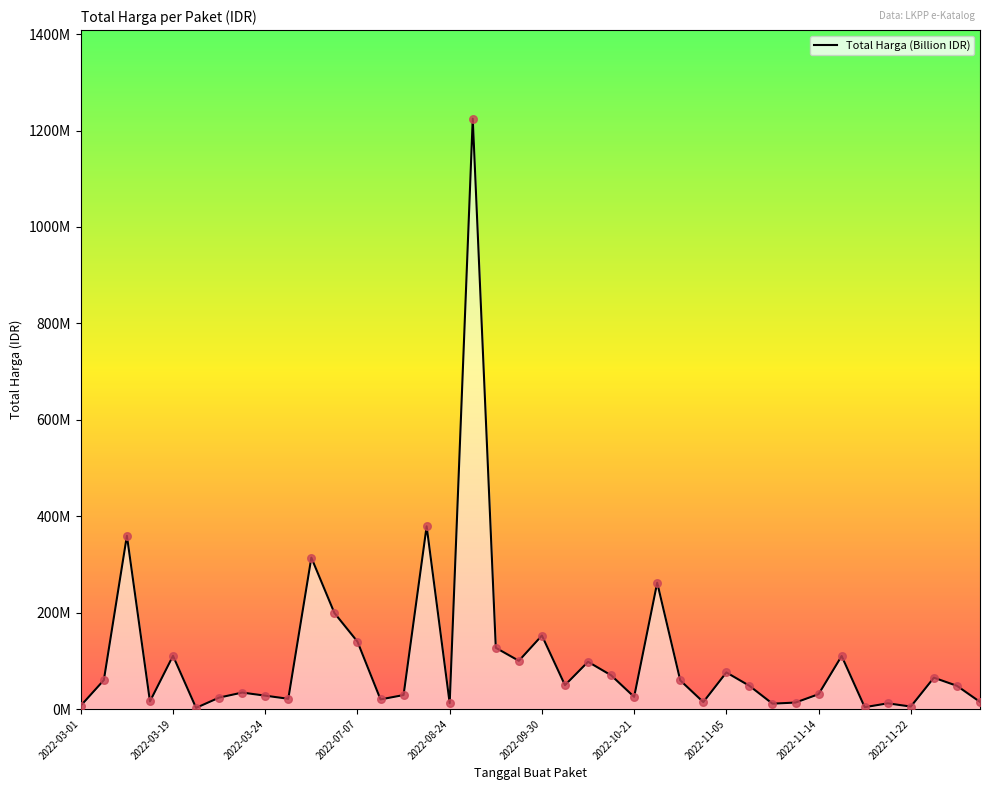

Does the chart have visible grid lines?

No